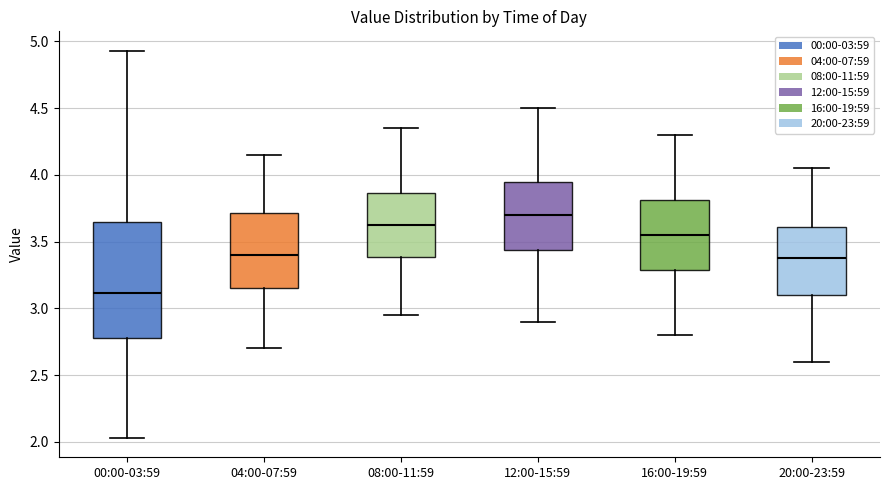

Comparing the boxes themselves (not the whiskers), which one is the tallest?

00:00-03:59